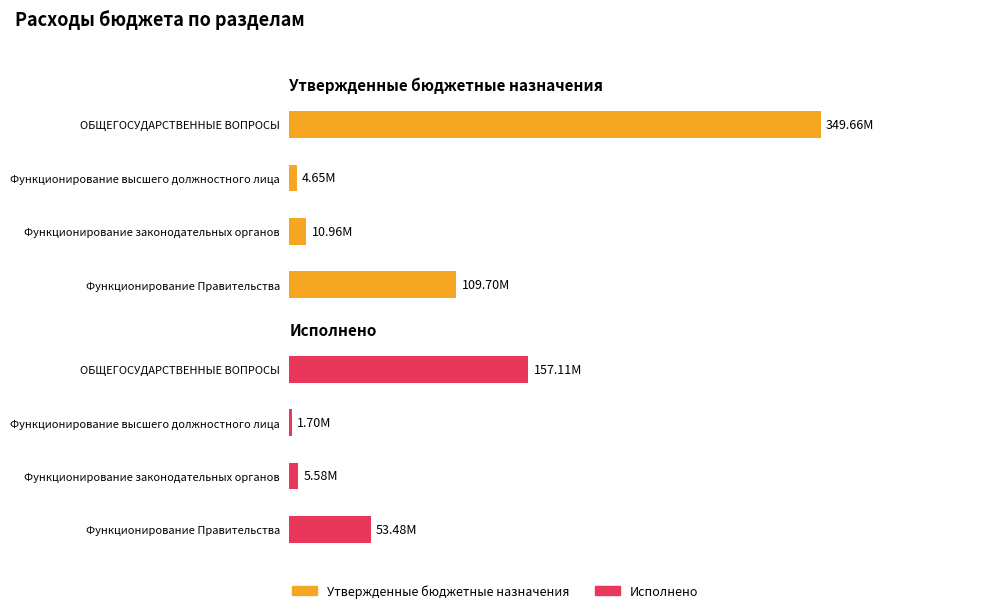

List the series in order of their peak value, highest first.

Утвержденные бюджетные назначения, Исполнено